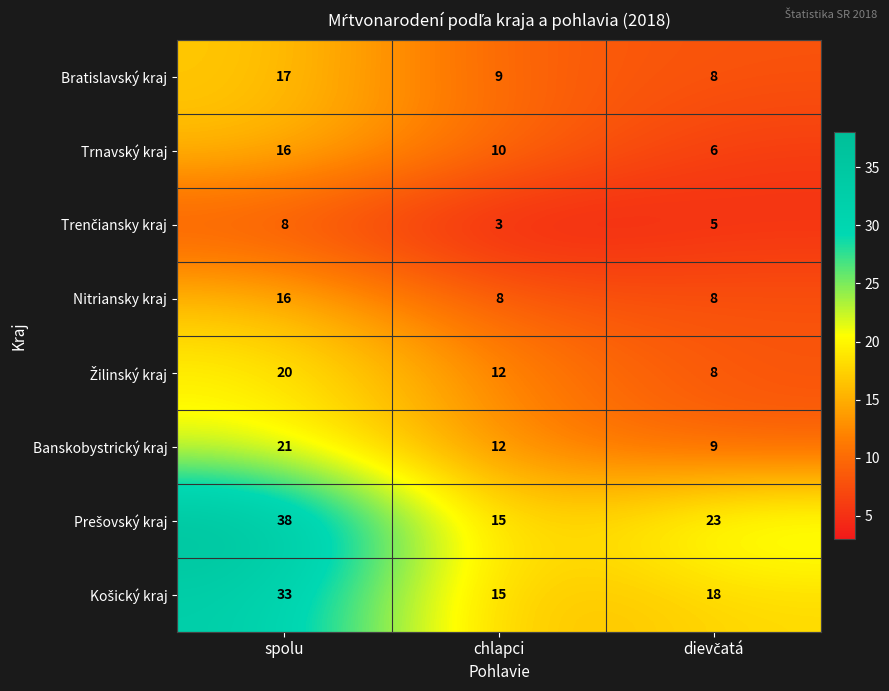

What is the smallest value displayed?

3